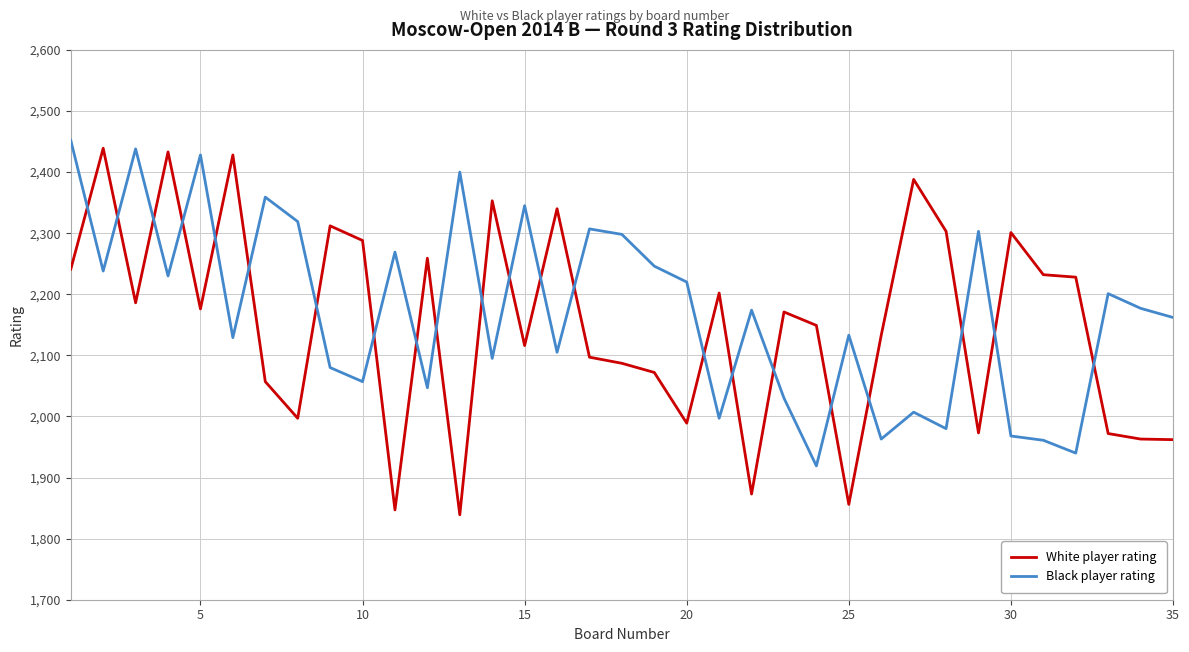

Which series has the largest total across all categories?

Black player rating